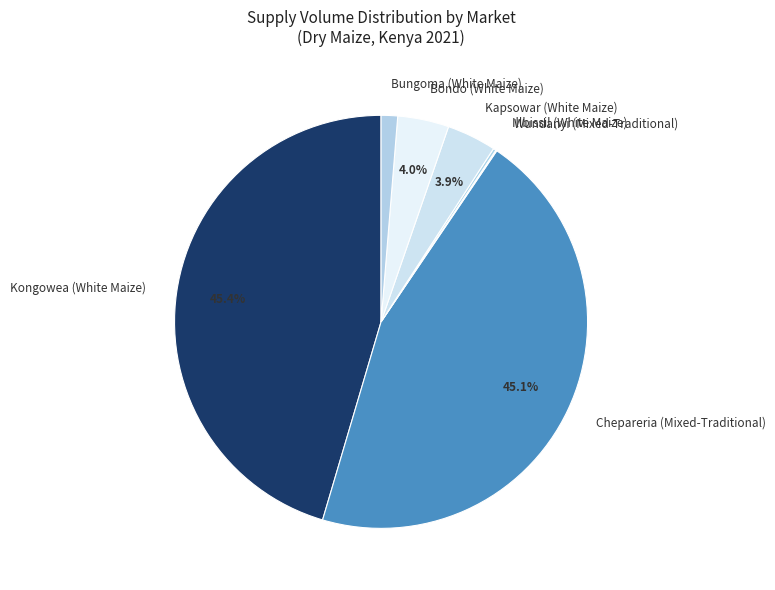

Does any single category account for the majority?

No